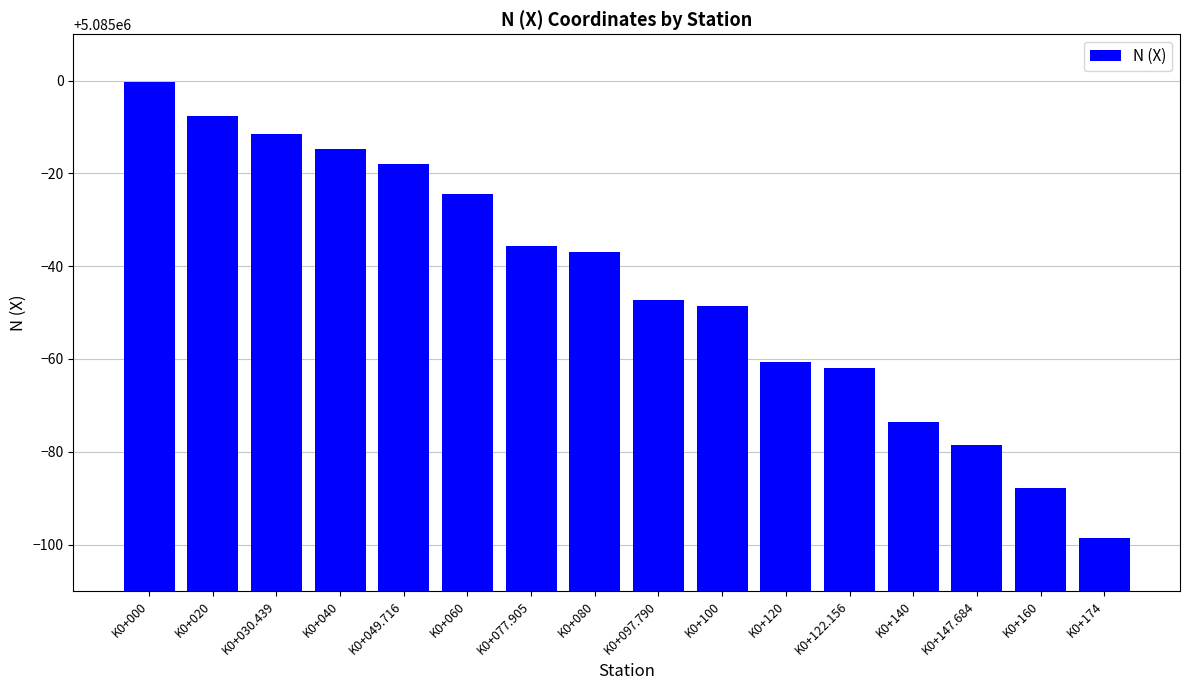

What is the maximum value shown in the chart?

5084999.6